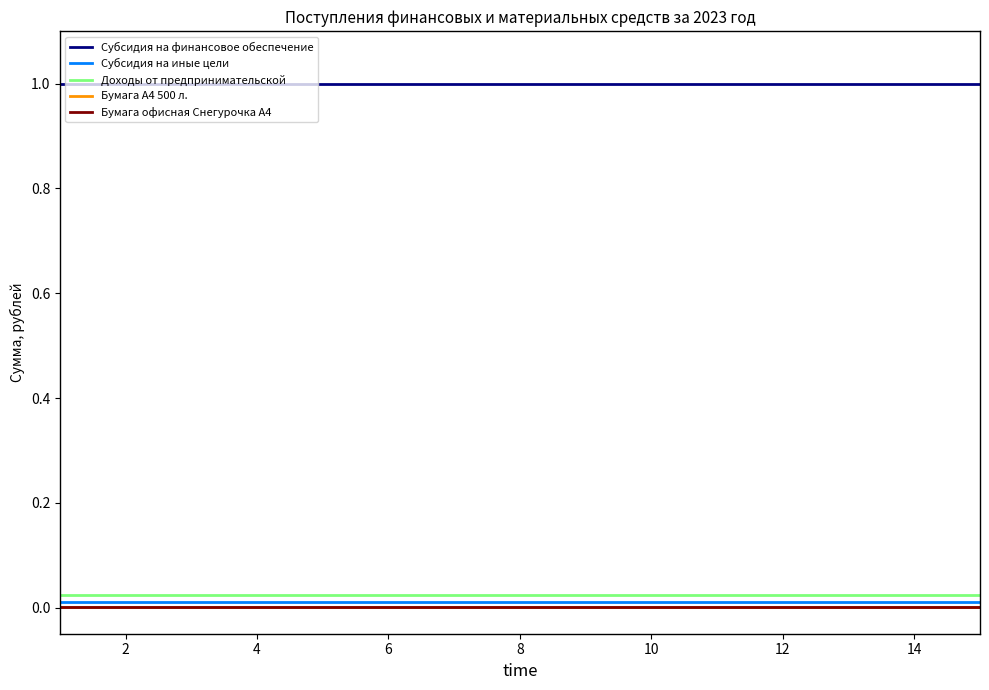

True or false: Бумага офисная Снегурочка А4 and Субсидия на финансовое обеспечение cross at least once.

False